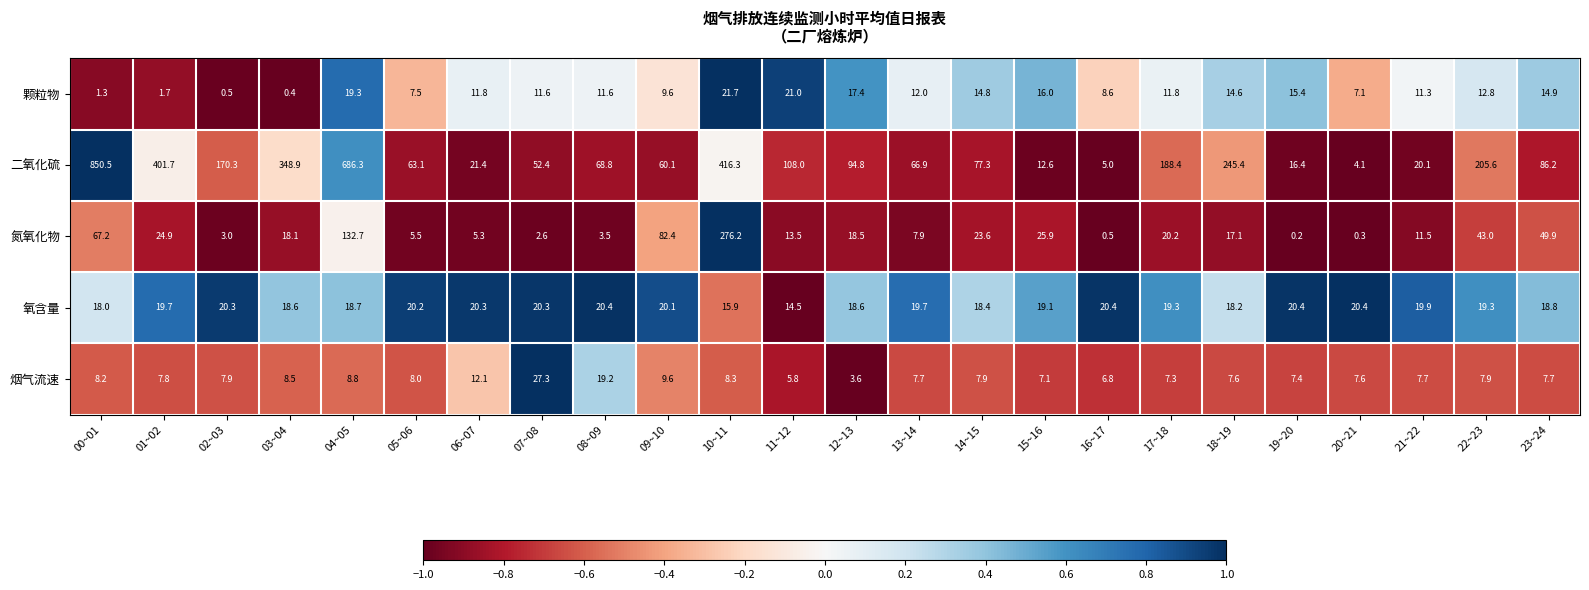

True or false: 二氧化硫 has a value of 64.8 at 22~23.

False